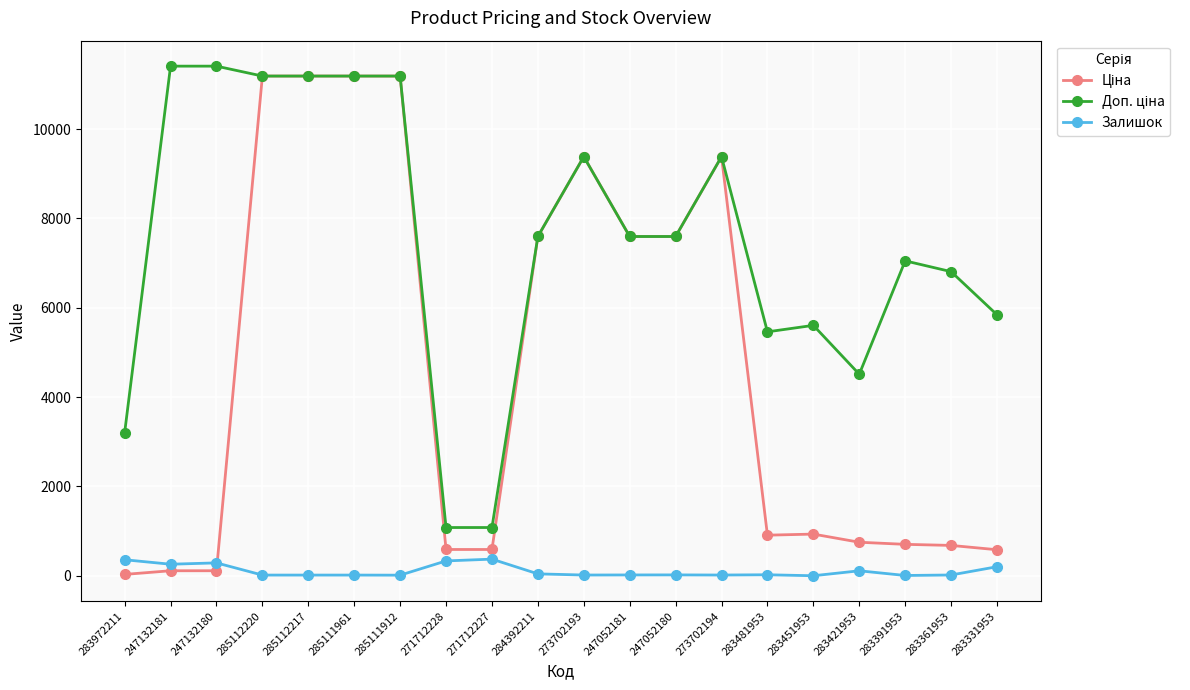

At how many categories does at least one series exceed 2508?

18